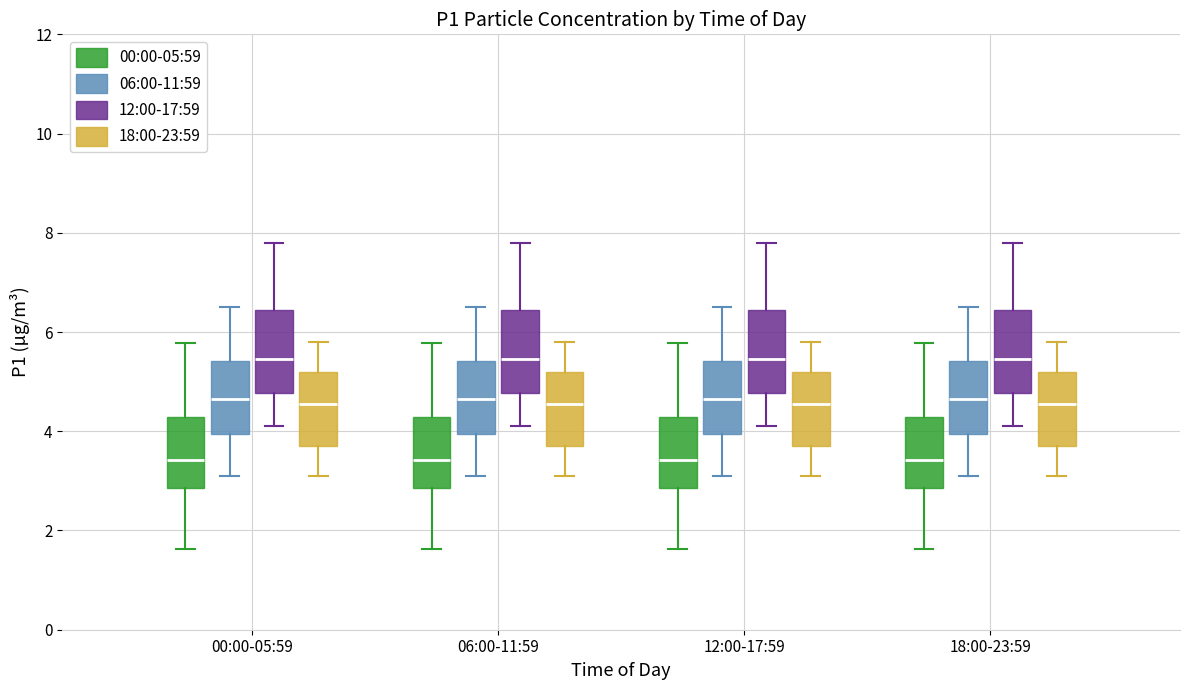

Reading left to right, read every box against the y-axis: the position of its median line, the range the box covers, and the ends of its whiskers. The values are not printed on the chart, so give them approximately, as read against the axis.

00:00-05:59 (00:00-05:59): median 3.4, box 2.8 to 4.2, whiskers 1.6 to 5.8
00:00-05:59 (06:00-11:59): median 4.6, box 4.0 to 5.4, whiskers 3.2 to 6.6
00:00-05:59 (12:00-17:59): median 5.4, box 4.8 to 6.4, whiskers 4.2 to 7.8
00:00-05:59 (18:00-23:59): median 4.6, box 3.8 to 5.2, whiskers 3.2 to 5.8
06:00-11:59 (00:00-05:59): median 3.4, box 2.8 to 4.2, whiskers 1.6 to 5.8
06:00-11:59 (06:00-11:59): median 4.6, box 4.0 to 5.4, whiskers 3.2 to 6.6
06:00-11:59 (12:00-17:59): median 5.4, box 4.8 to 6.4, whiskers 4.2 to 7.8
06:00-11:59 (18:00-23:59): median 4.6, box 3.8 to 5.2, whiskers 3.2 to 5.8
12:00-17:59 (00:00-05:59): median 3.4, box 2.8 to 4.2, whiskers 1.6 to 5.8
12:00-17:59 (06:00-11:59): median 4.6, box 4.0 to 5.4, whiskers 3.2 to 6.6
12:00-17:59 (12:00-17:59): median 5.4, box 4.8 to 6.4, whiskers 4.2 to 7.8
12:00-17:59 (18:00-23:59): median 4.6, box 3.8 to 5.2, whiskers 3.2 to 5.8
18:00-23:59 (00:00-05:59): median 3.4, box 2.8 to 4.2, whiskers 1.6 to 5.8
18:00-23:59 (06:00-11:59): median 4.6, box 4.0 to 5.4, whiskers 3.2 to 6.6
18:00-23:59 (12:00-17:59): median 5.4, box 4.8 to 6.4, whiskers 4.2 to 7.8
18:00-23:59 (18:00-23:59): median 4.6, box 3.8 to 5.2, whiskers 3.2 to 5.8